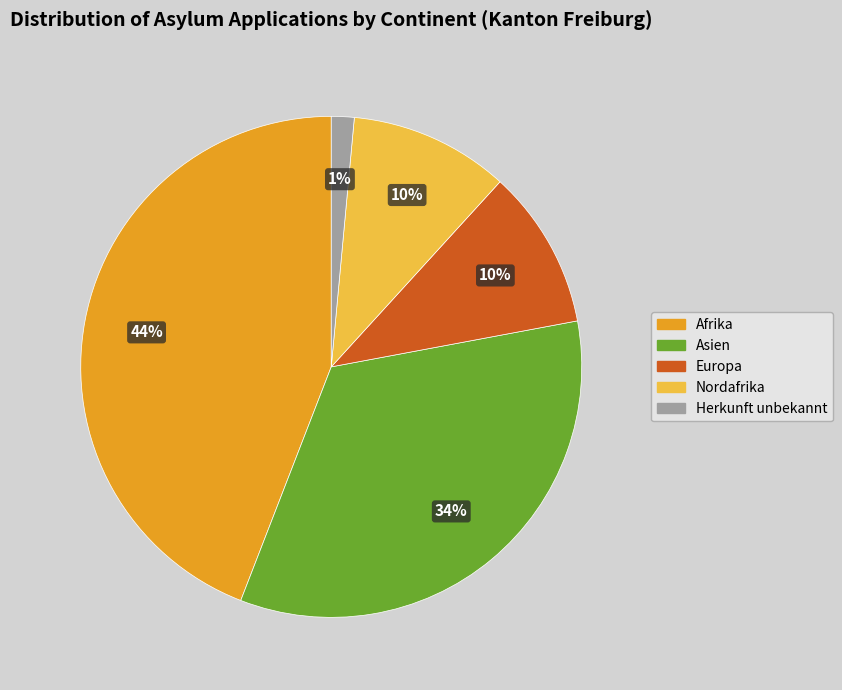

To the nearest percent, what is the difference between the Herkunft unbekannt and Europa slice percentages?

9%